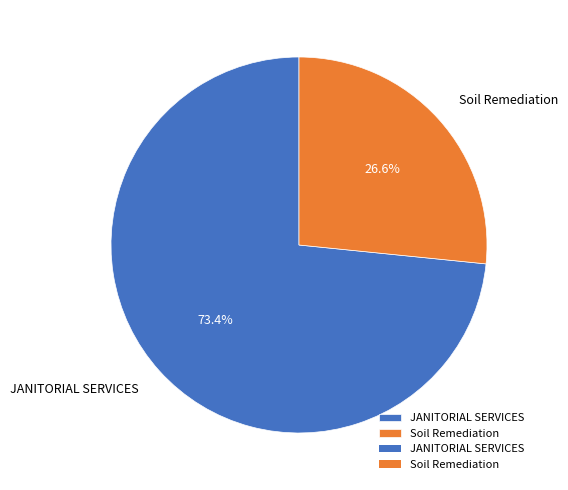

Do JANITORIAL SERVICES and Soil Remediation together represent more than half of the pie?

Yes